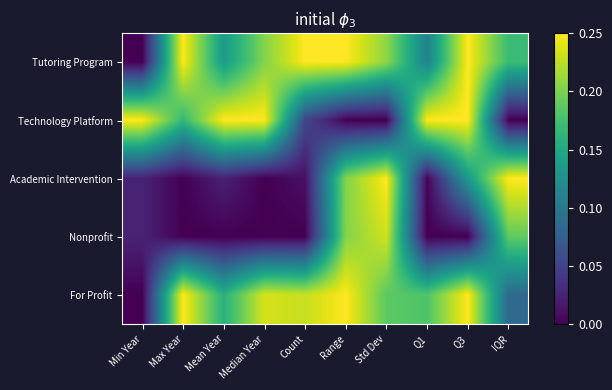

At which category does the chart reach its minimum across all series?

Min Year